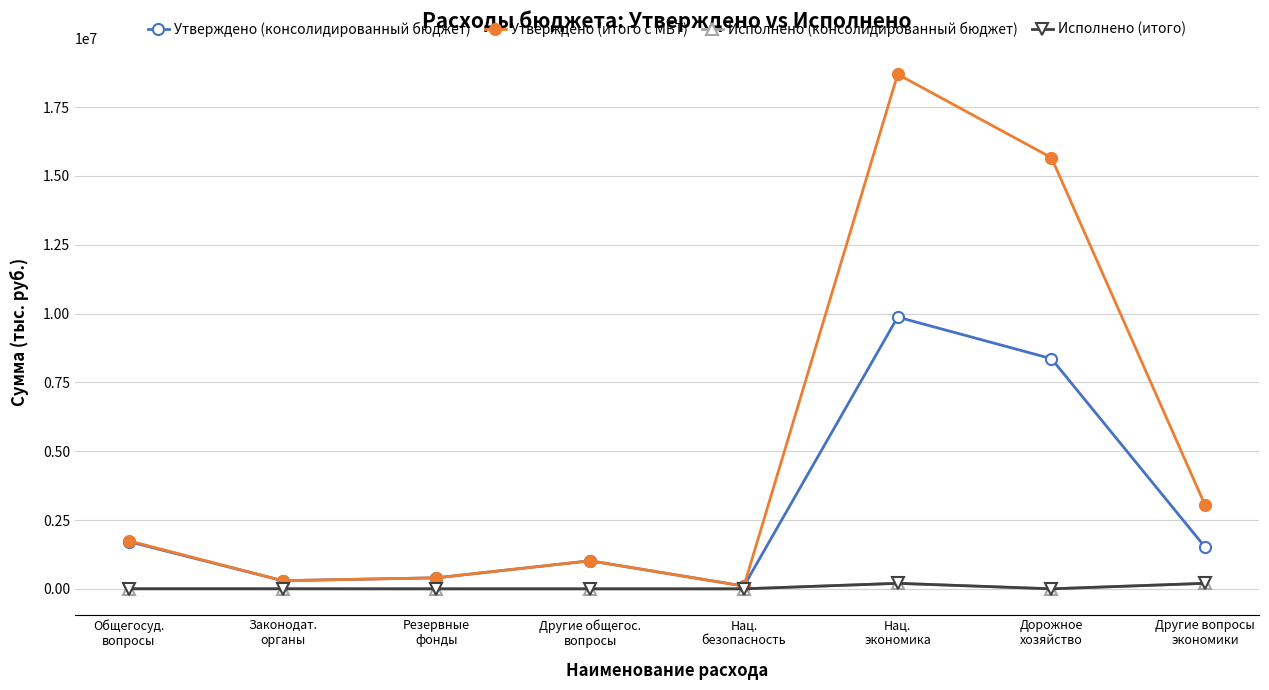

Which has a higher value, Законодат.
органы or Дорожное
хозяйство?

Дорожное
хозяйство